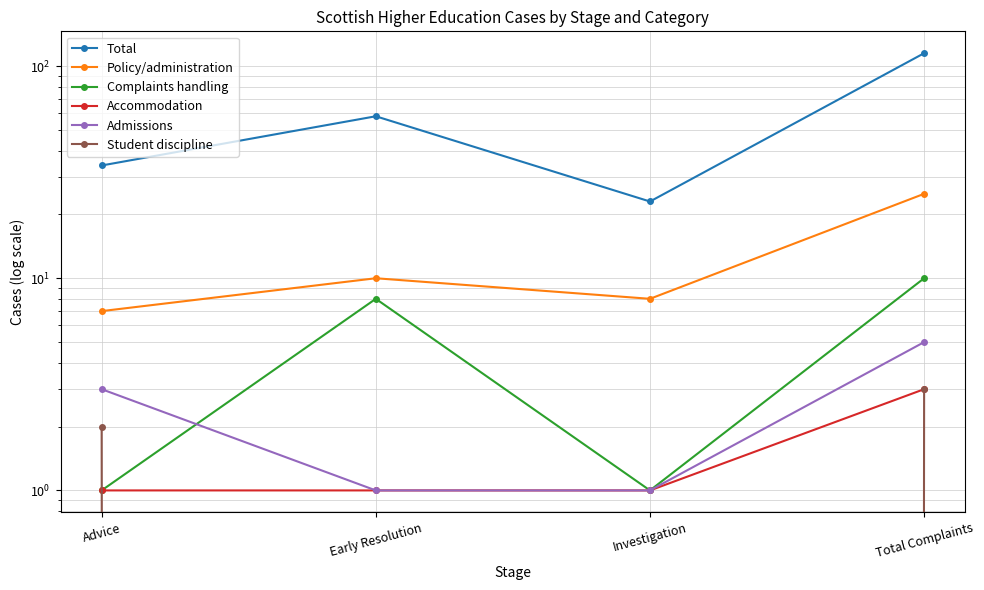

Reading left to right, transcribe all the data shown in this chart.

Total: 34	58	23	115
Policy/administration: 7	10	8	25
Complaints handling: 1	8	1	10
Accommodation: 1	1	1	3
Admissions: 3	1	1	5
Student discipline: 2	0	0	3